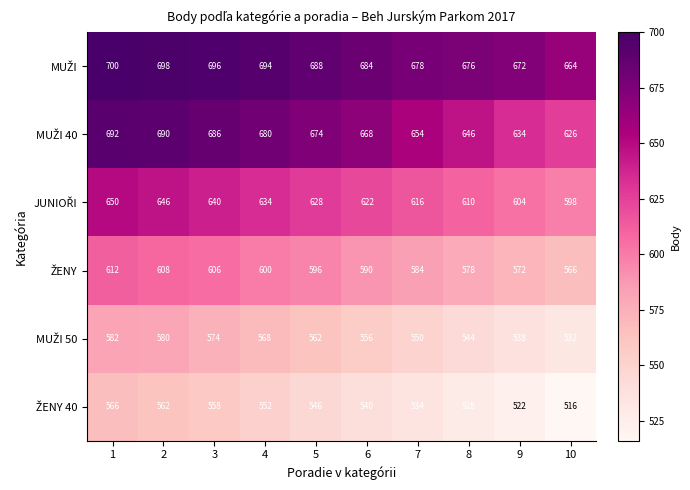

At how many categories does at least one series exceed 520?

10